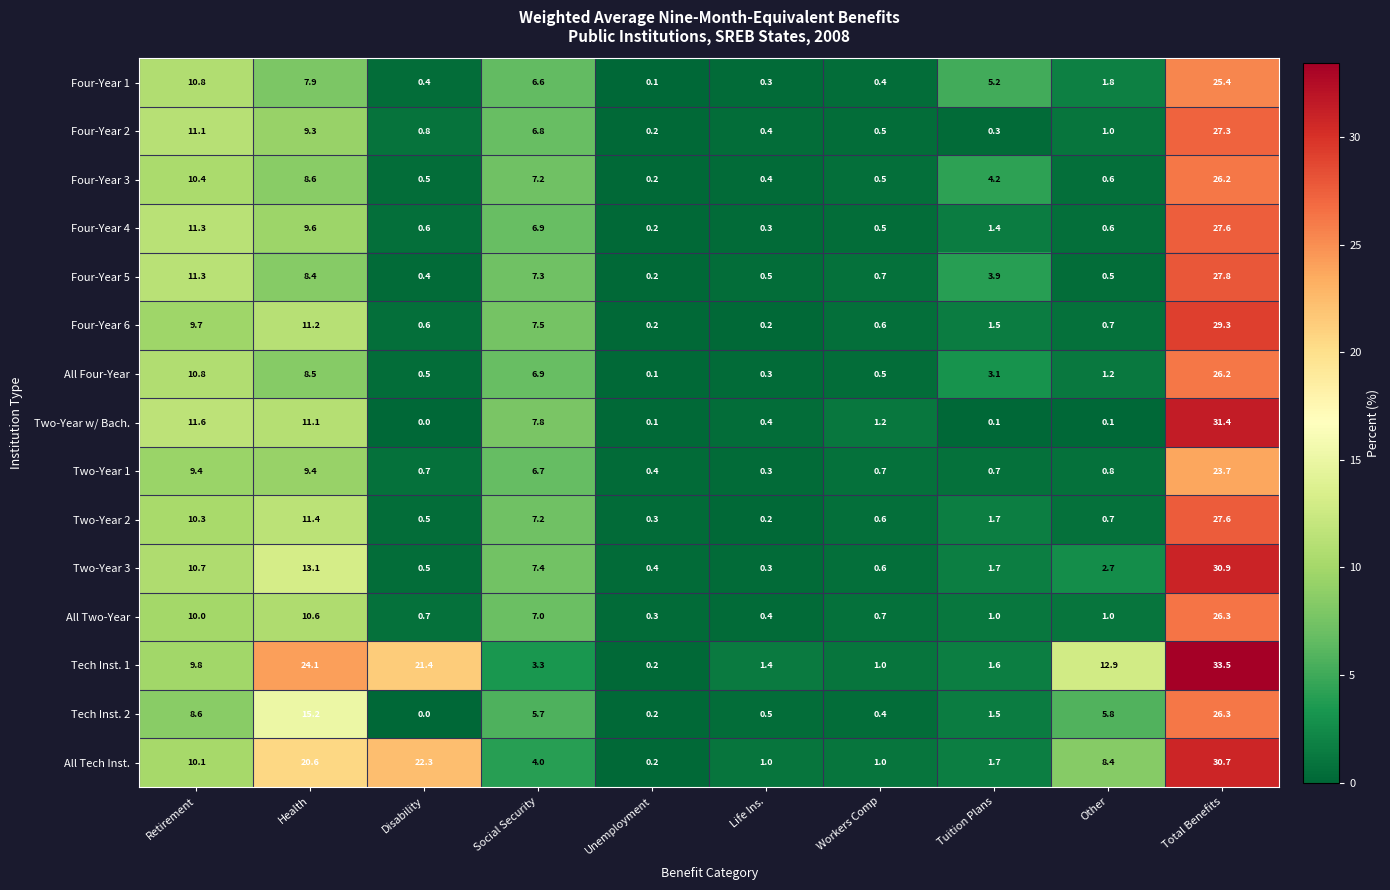

How many data points does each series have?

10